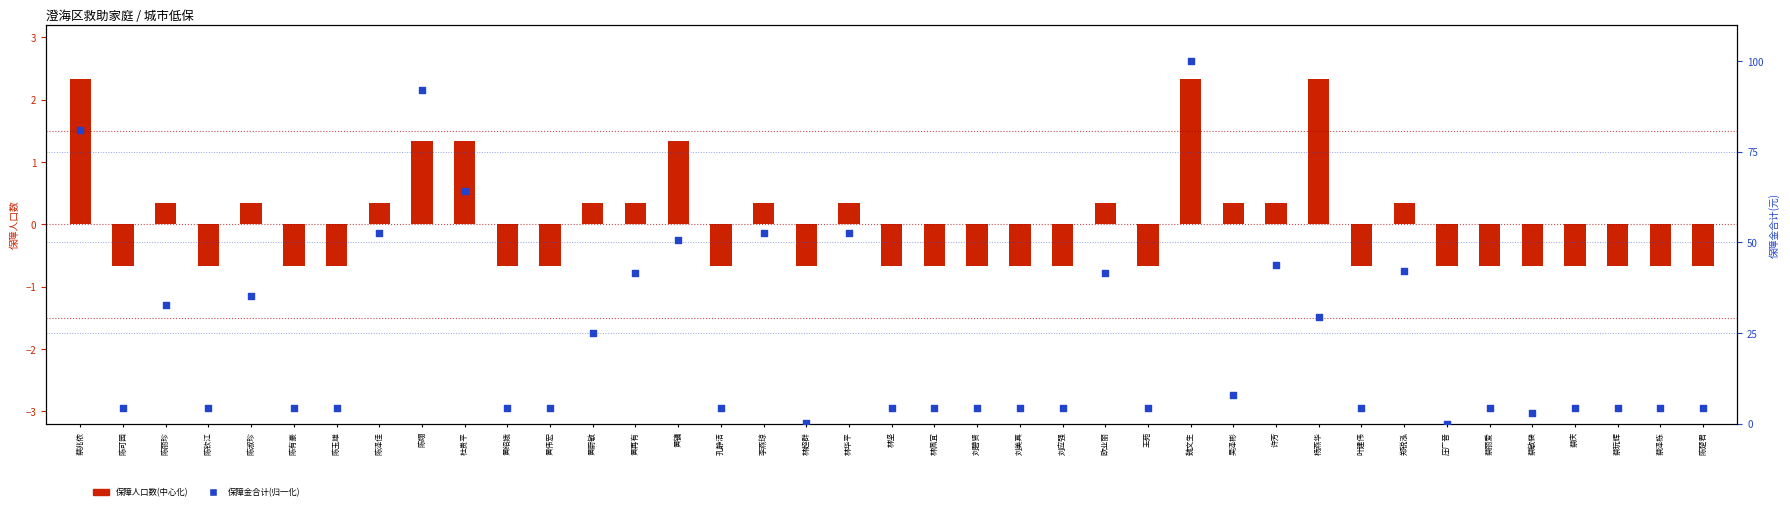

Which series has the largest Y range (max minus min)?

保障金(归一化0-100)